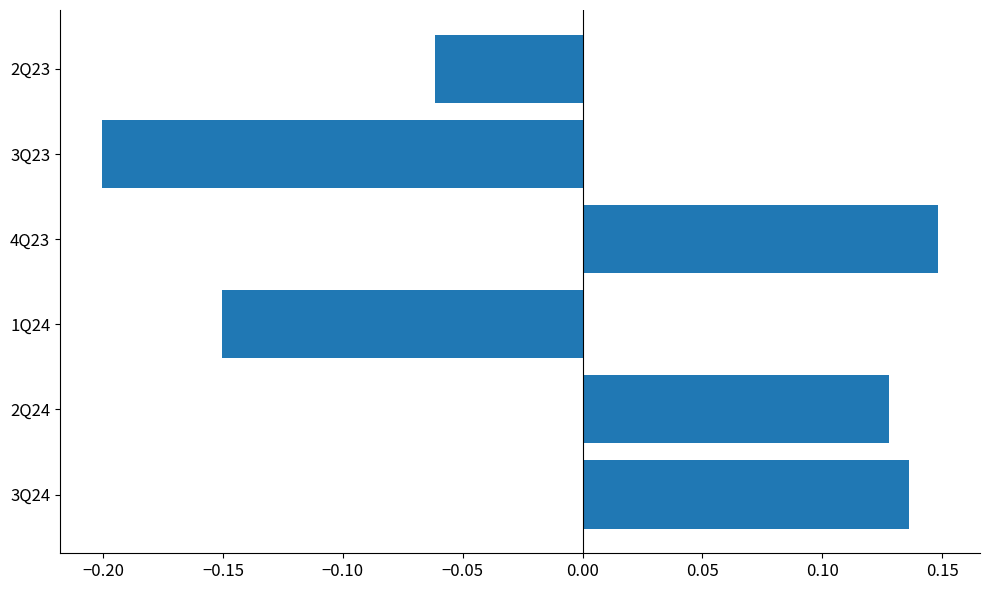

List the labels in order of value, largest first.

4Q23, 3Q24, 2Q24, 2Q23, 1Q24, 3Q23